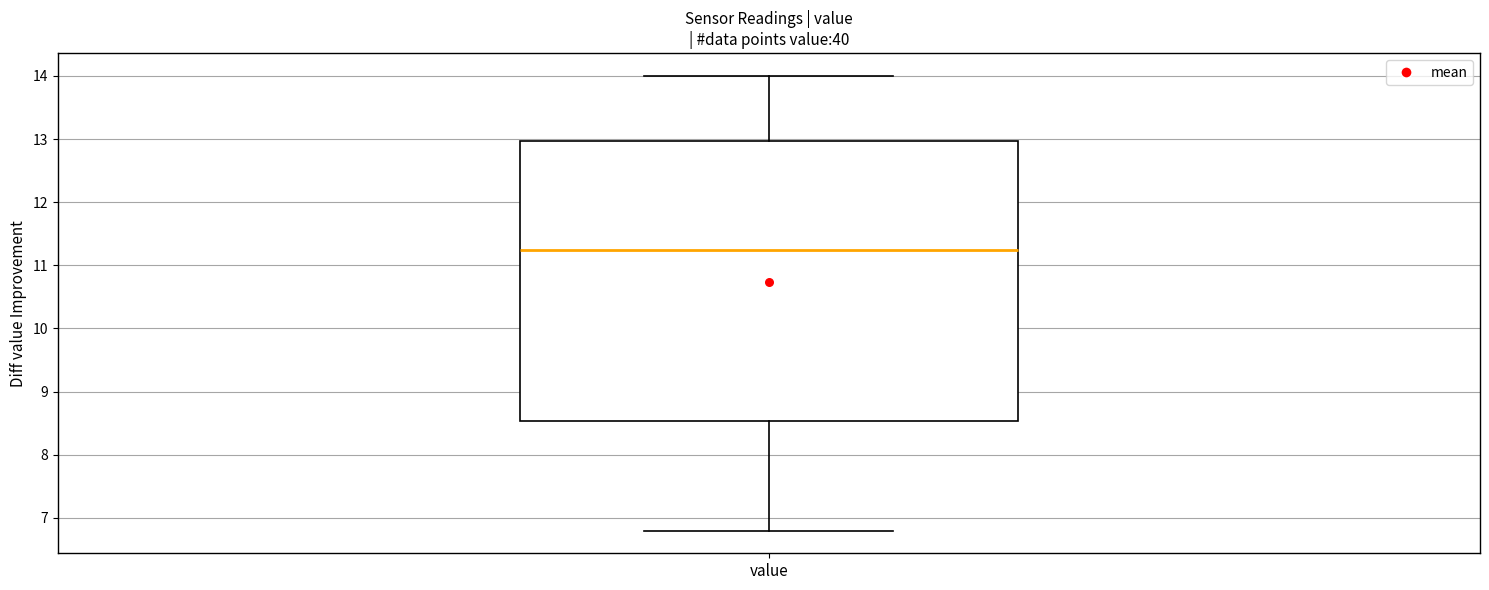

Read this box plot against the y-axis: the position of the median line, the range covered by the box, and the ends of both whiskers. The values are not printed on the chart, so give them approximately, as read against the axis.

median 11.3, box 8.5 to 13.0, whiskers 6.8 to 14.0